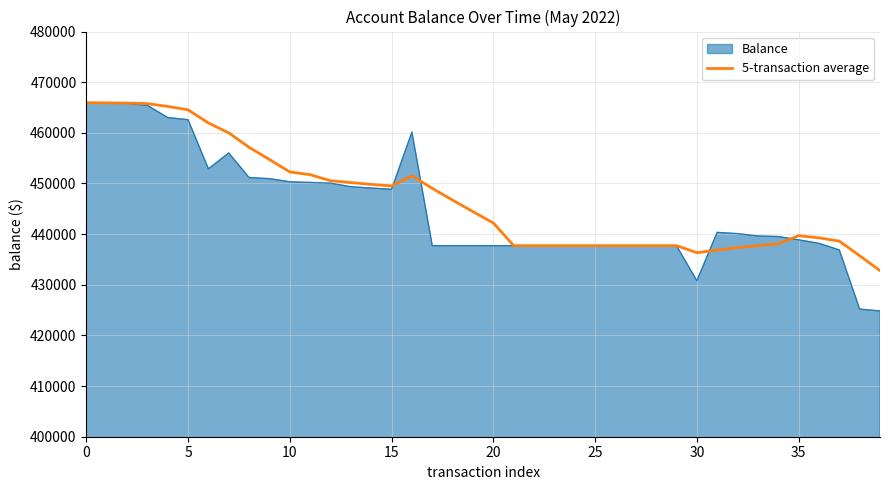

What is the minimum value shown in the chart?

424835.6